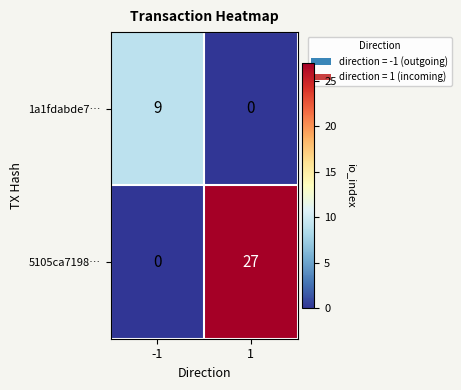

What is the difference between the highest and lowest values at 1?

27